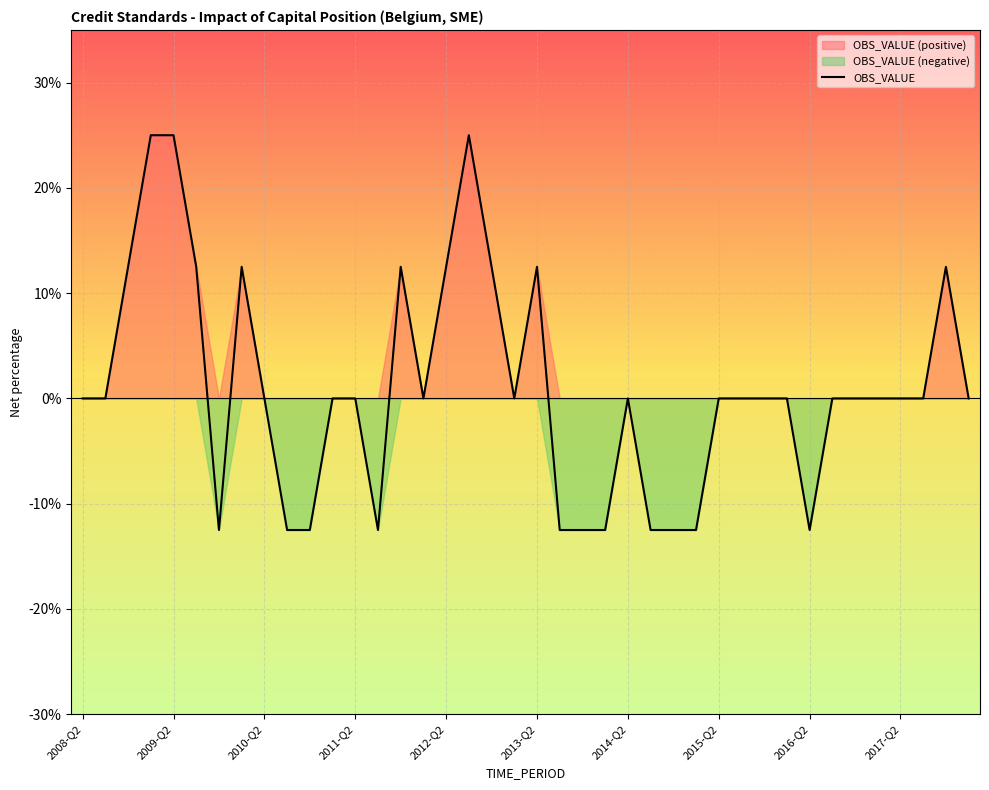

What is the label of the 25th point from the left?

2014-Q2